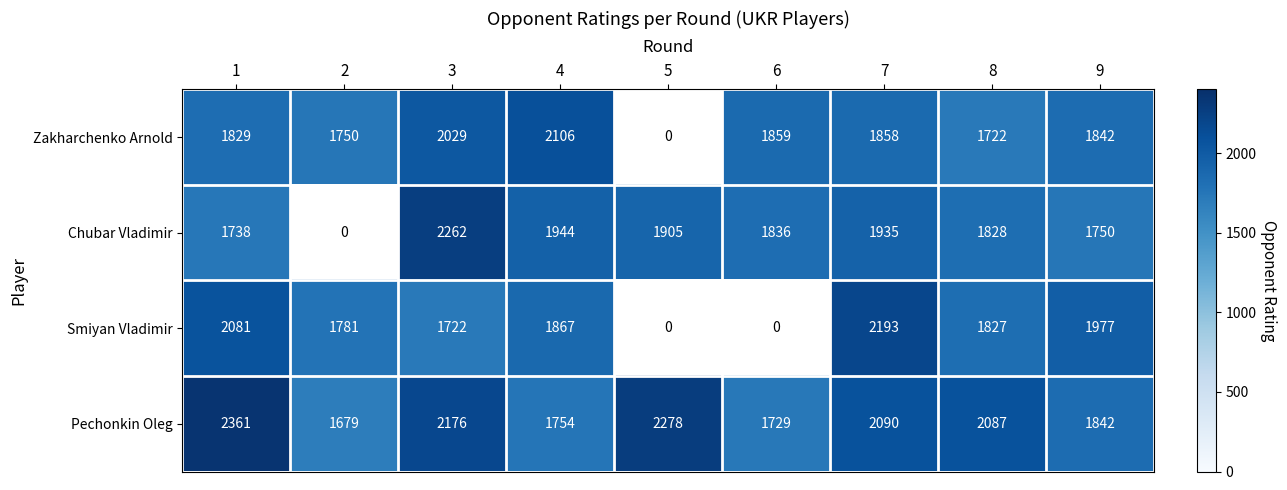

What is the sum of all Pechonkin Oleg values?

17996